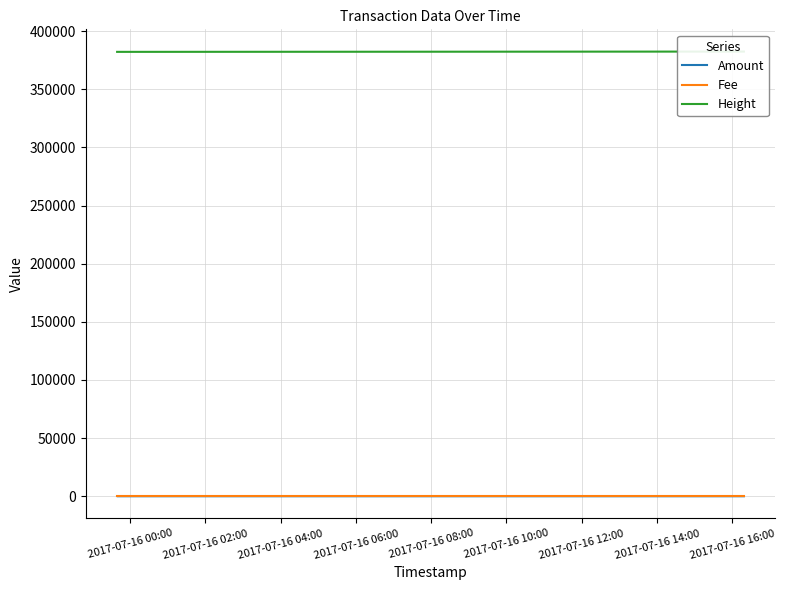

True or false: Fee has a value of 0 at 2017-07-16 00:00.

False